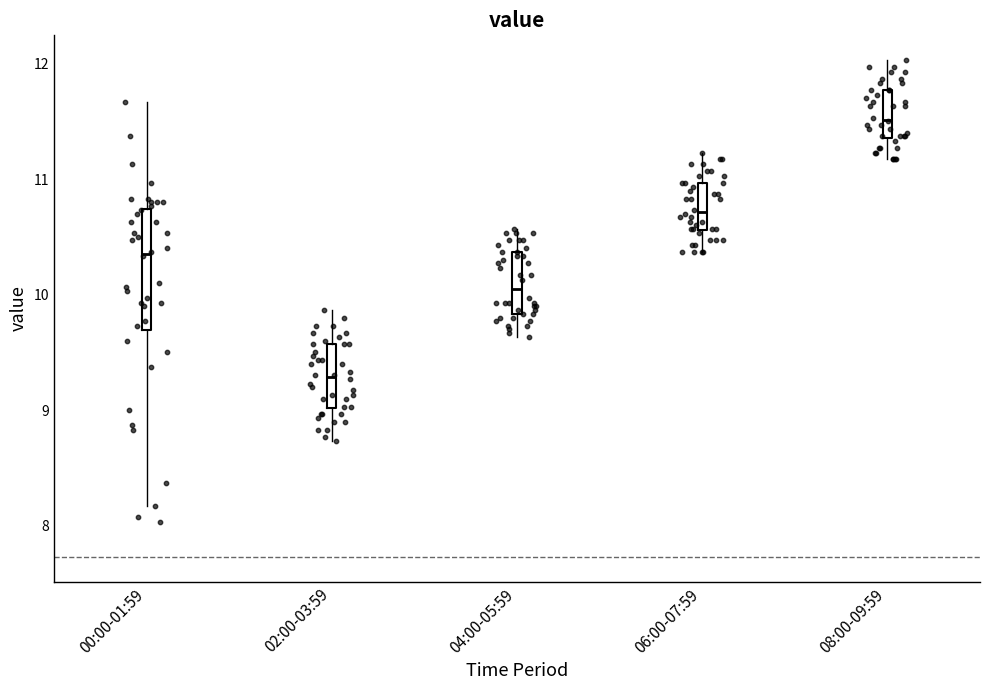

Where is the upper edge of the box for 04:00-05:59 on the y-axis? The values are not printed on the chart, so give them approximately, as read against the axis.

10.4